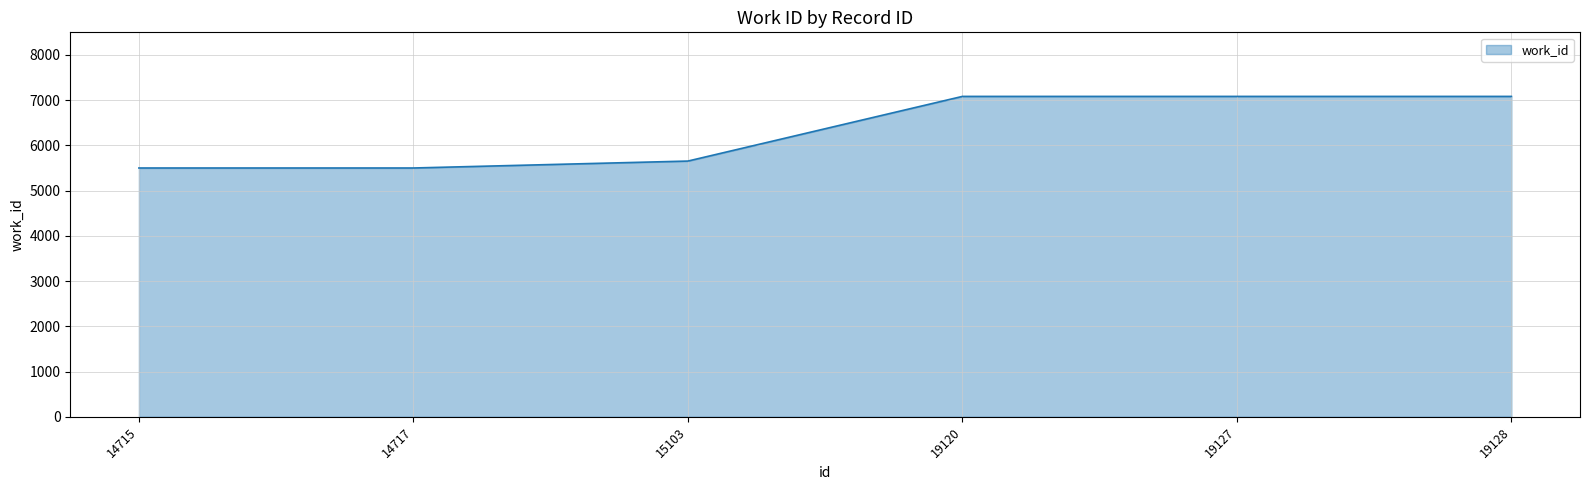

What is the difference between the maximum and minimum values?

1582